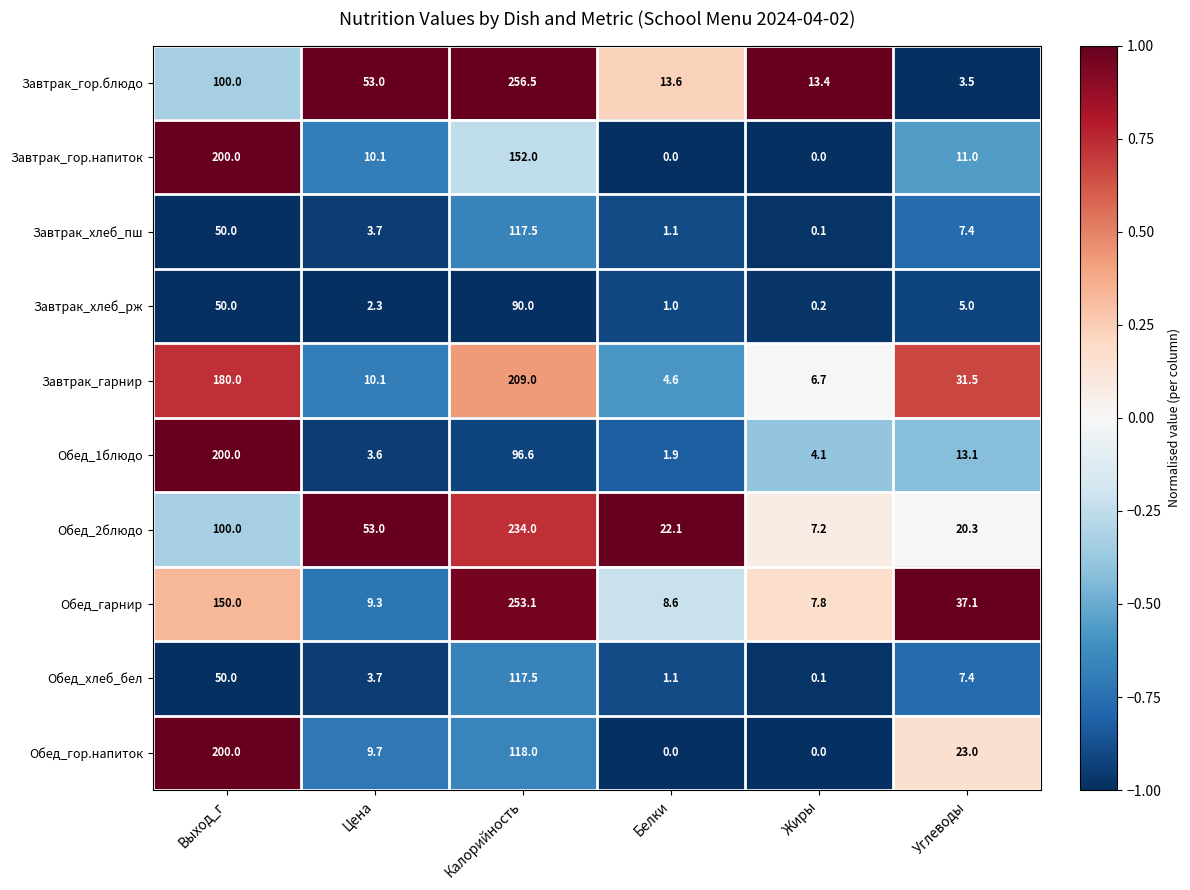

Between Цена and Жиры, which series saw the biggest shift?

Обед_2блюдо